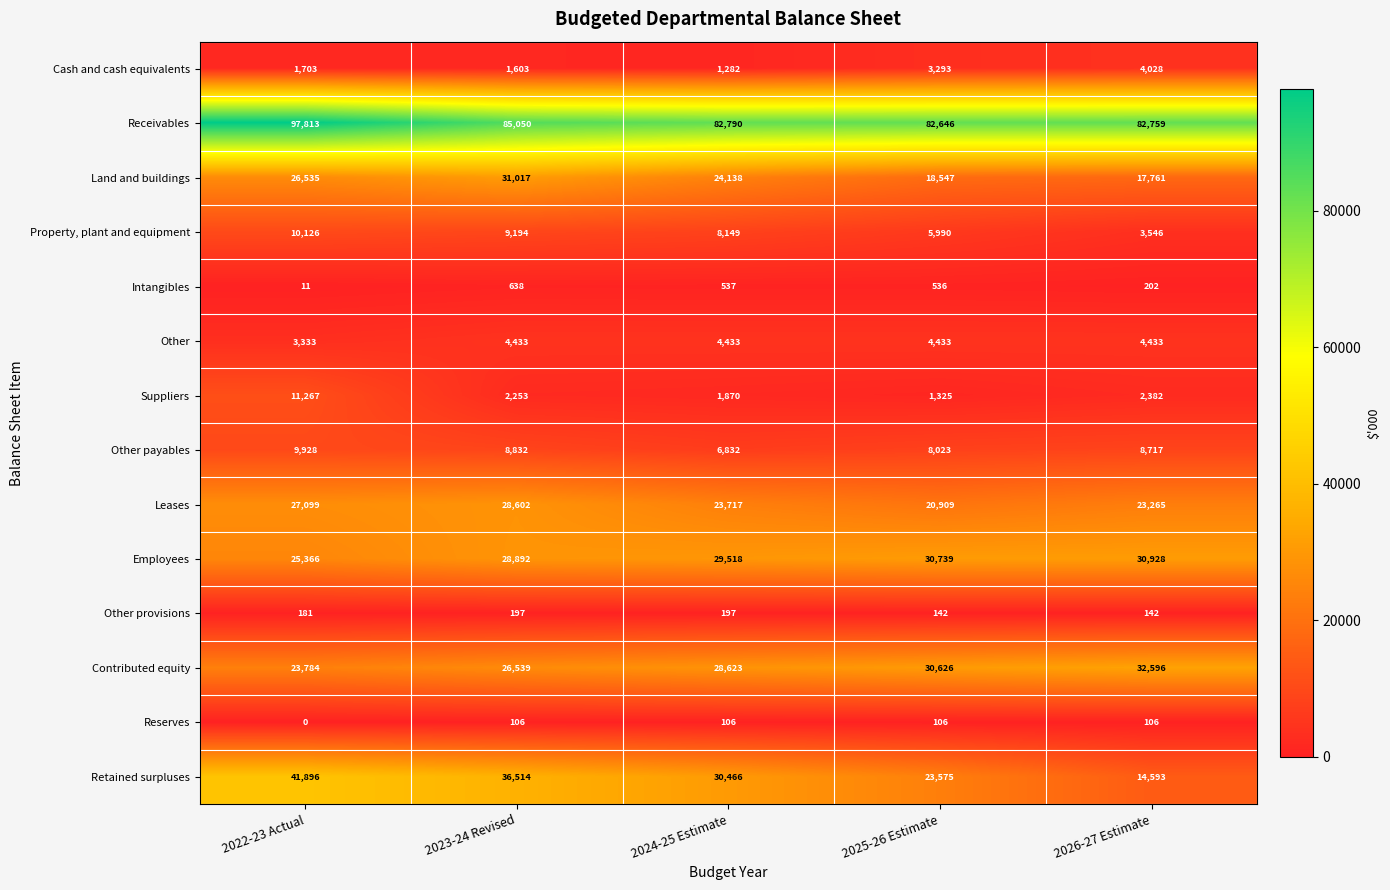

Between 2025-26 Estimate and 2026-27 Estimate, which series saw the biggest shift?

Retained surpluses